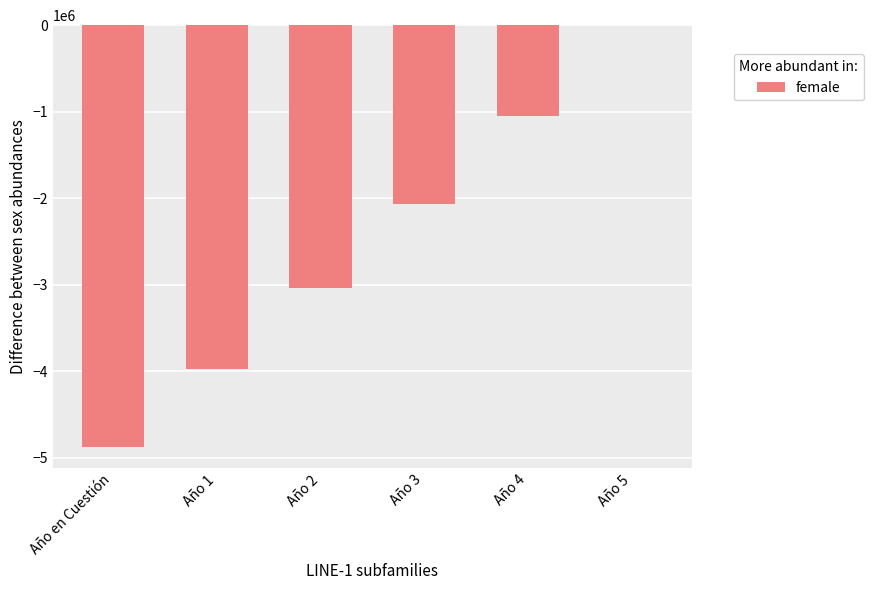

Reading left to right, extract all data points from this chart.

-4876558.3	-3976213.4	-3039854.8	-2066041.7	-1053276.2	0.0